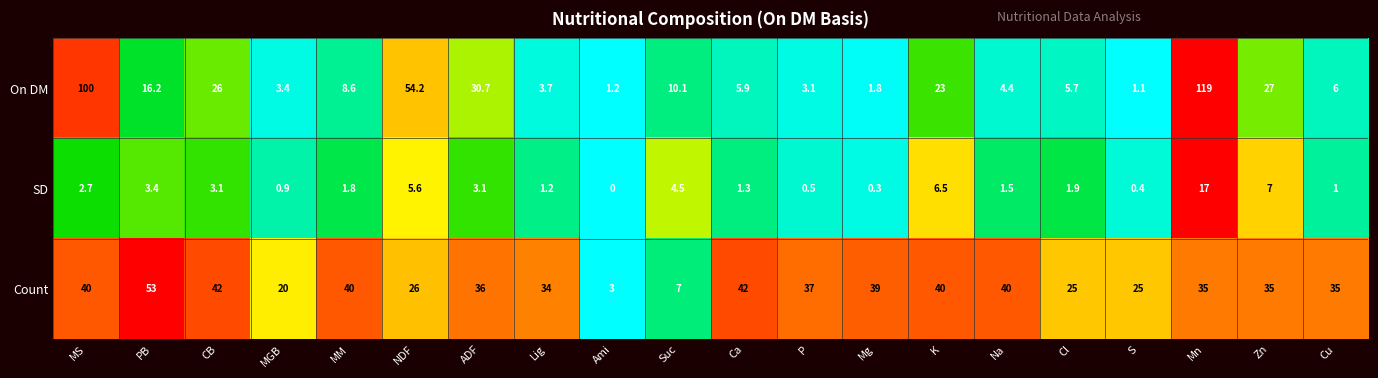

Where does the On DM series first go above 8?

MS